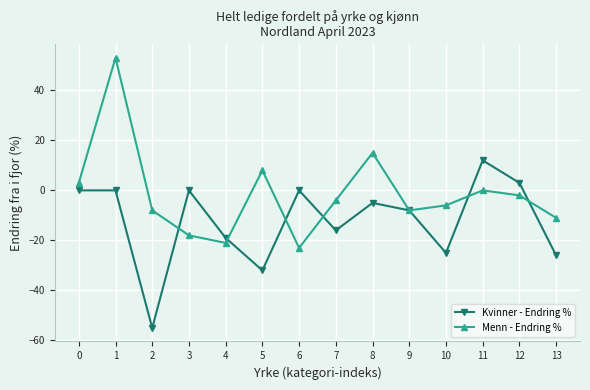

How many data points in Kvinner - Endring % are above -5?

6